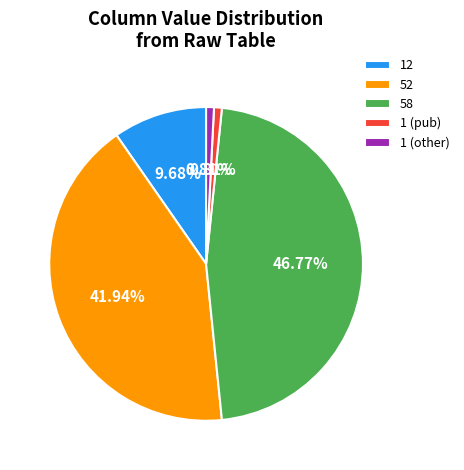

To the nearest percent, what is the difference between the largest and smallest slice percentages?

46%